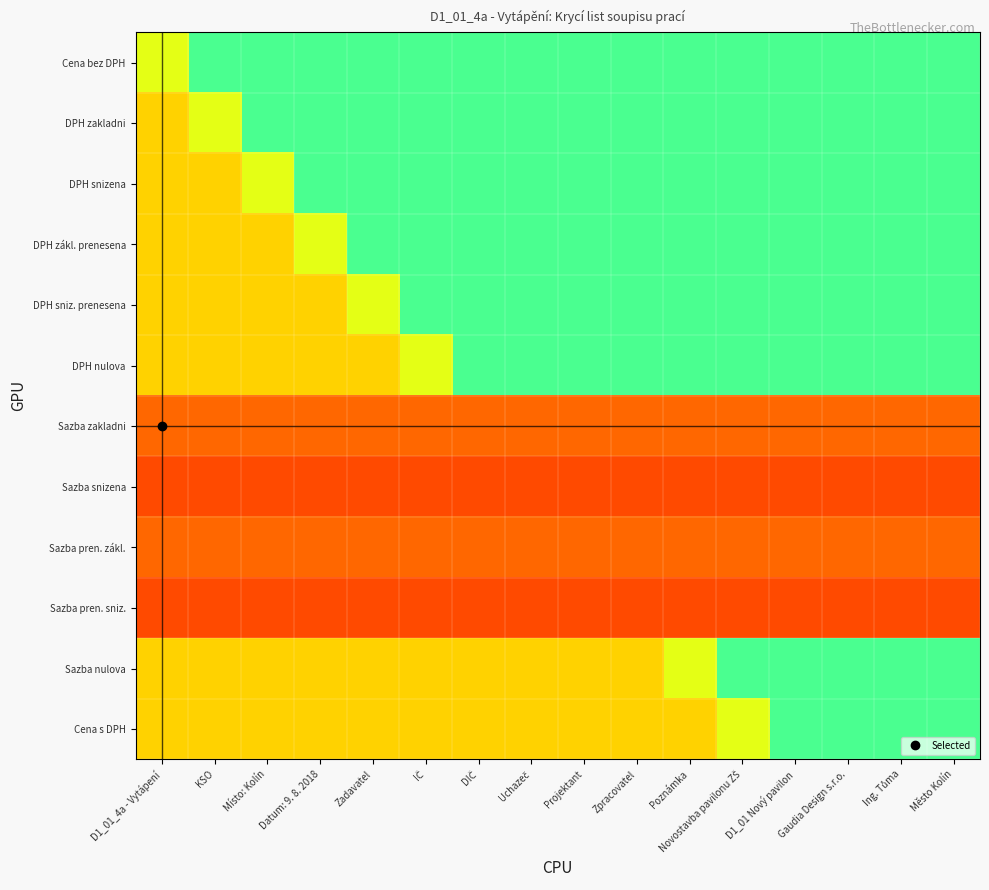

What is the minimum value shown in the chart?

0.1